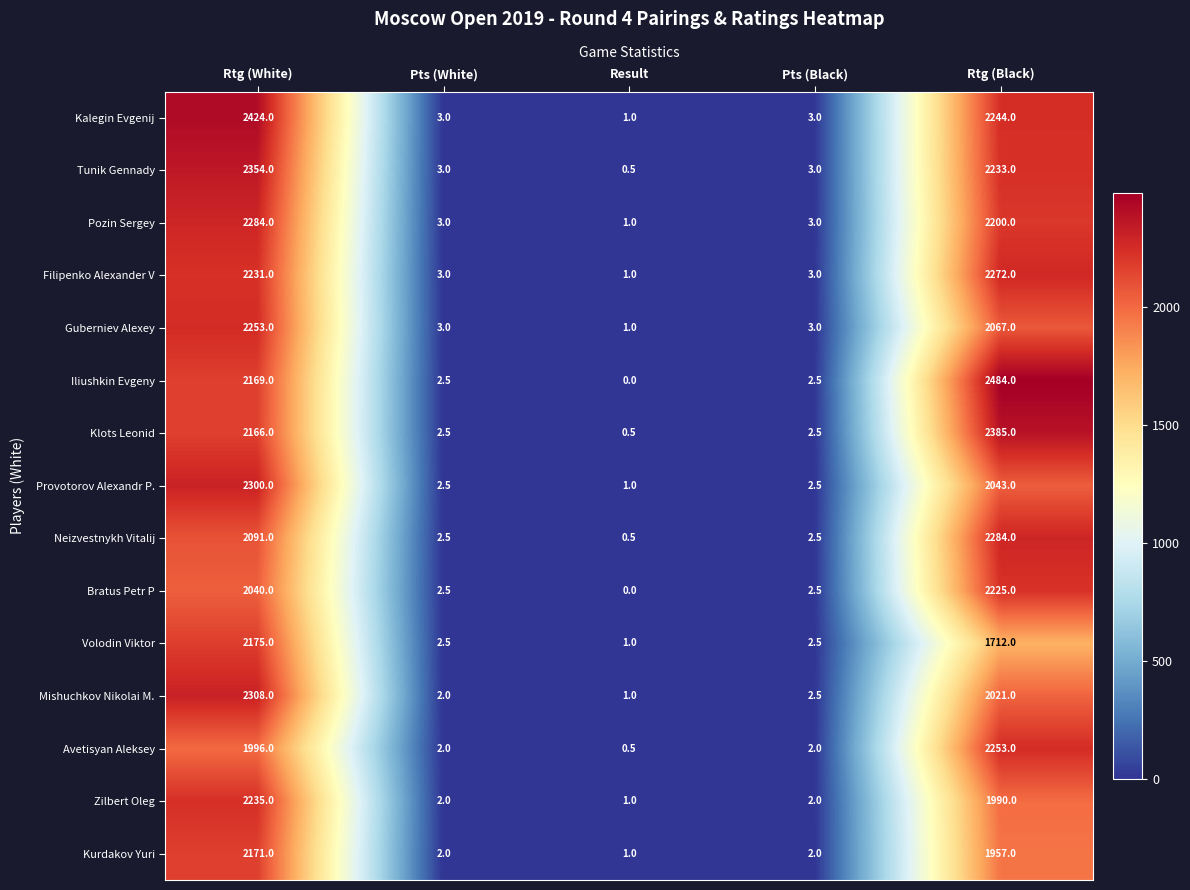

What is the approximate value of Iliushkin Evgeny at Pts (Black)?

2.5